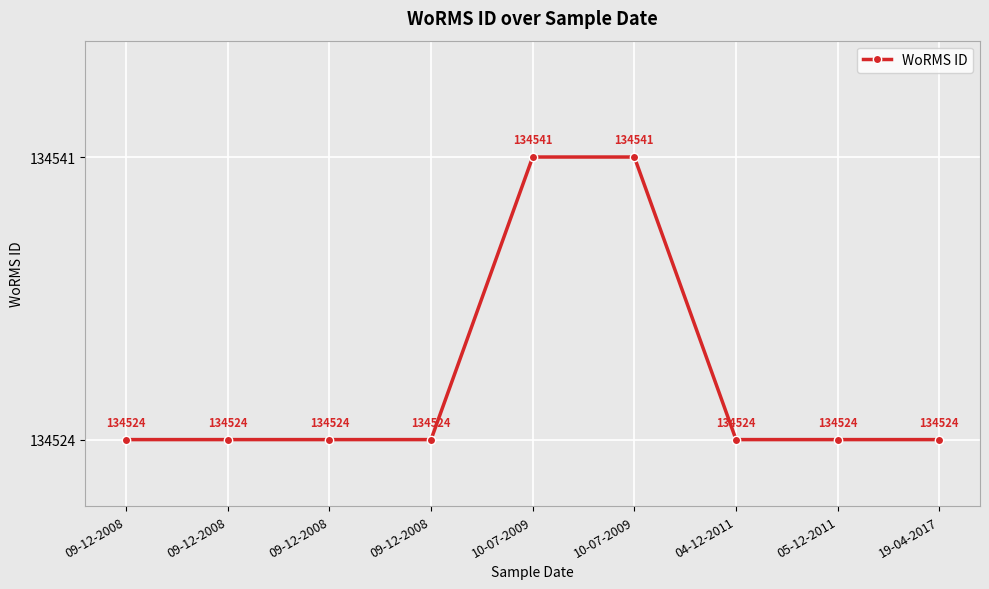

Reading left to right, list all the values displayed in this chart.

09-12-2008=134524	09-12-2008=134524	09-12-2008=134524	09-12-2008=134524	10-07-2009=134541	10-07-2009=134541	04-12-2011=134524	05-12-2011=134524	19-04-2017=134524